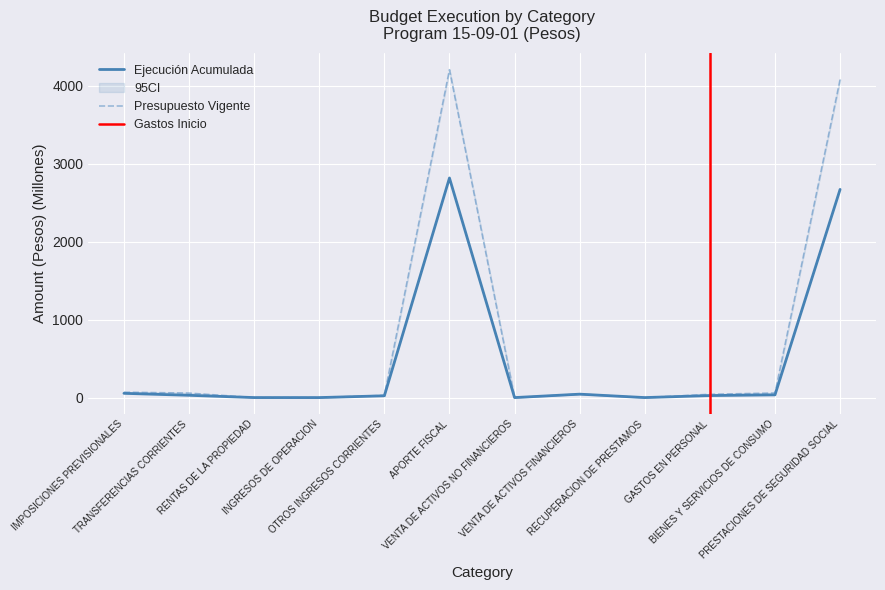

The Presupuesto Vigente series shows 18.9 at TRANSFERENCIAS CORRIENTES. True or false?

False